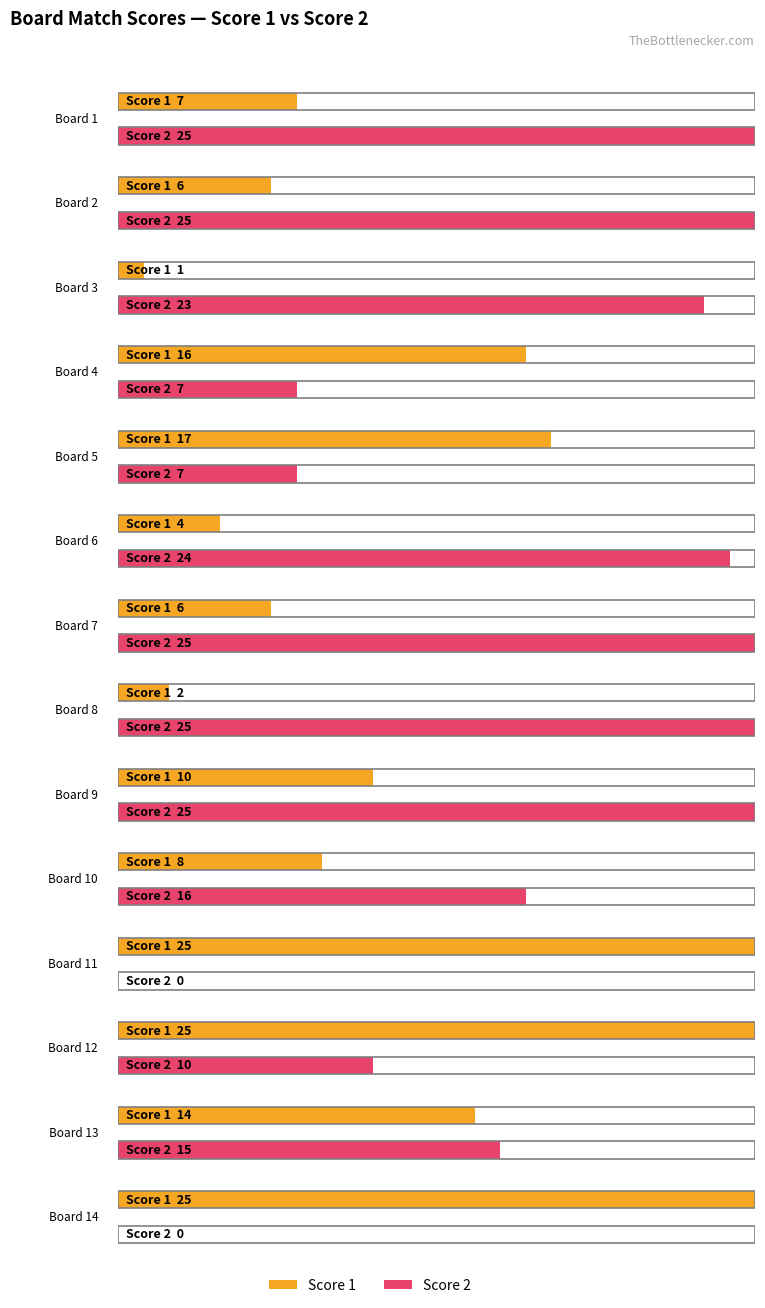

How many groups of bars are there?

14